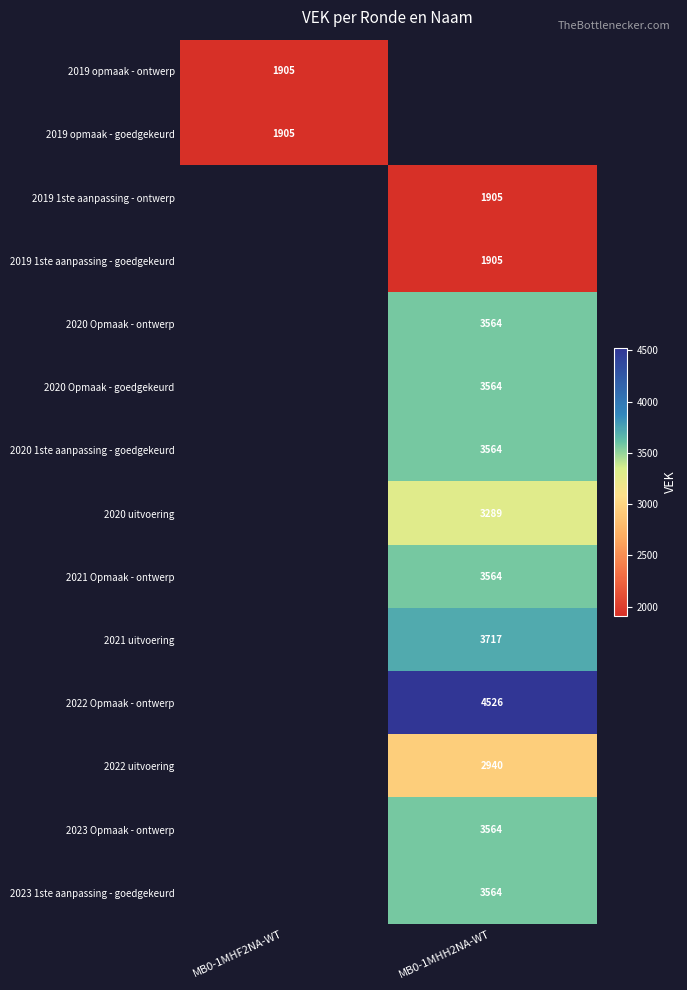

Which label corresponds to the largest value in the chart?

MB0-1MHH2NA-WT